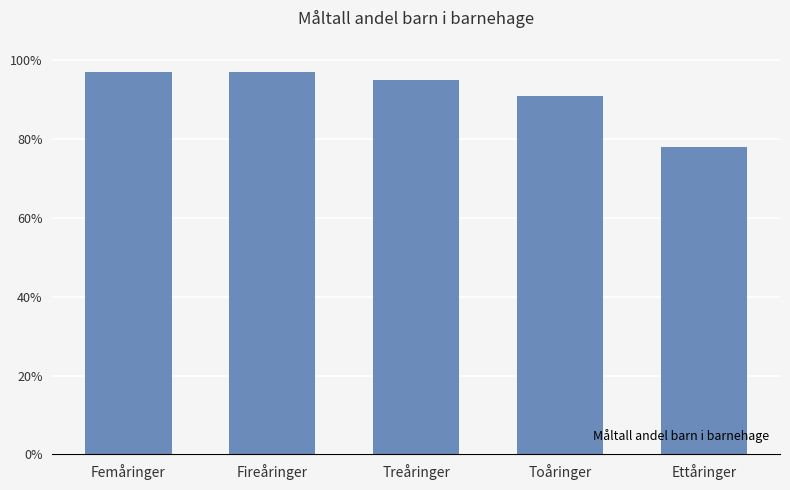

Which label corresponds to the largest value in the chart?

Femåringer